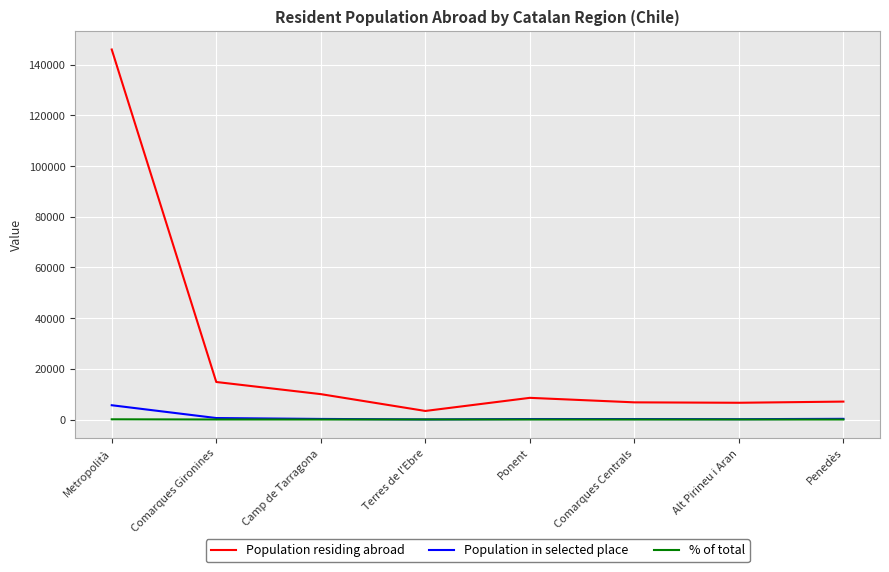

True or false: Population residing abroad has a value of 7071.0 at Penedès.

True